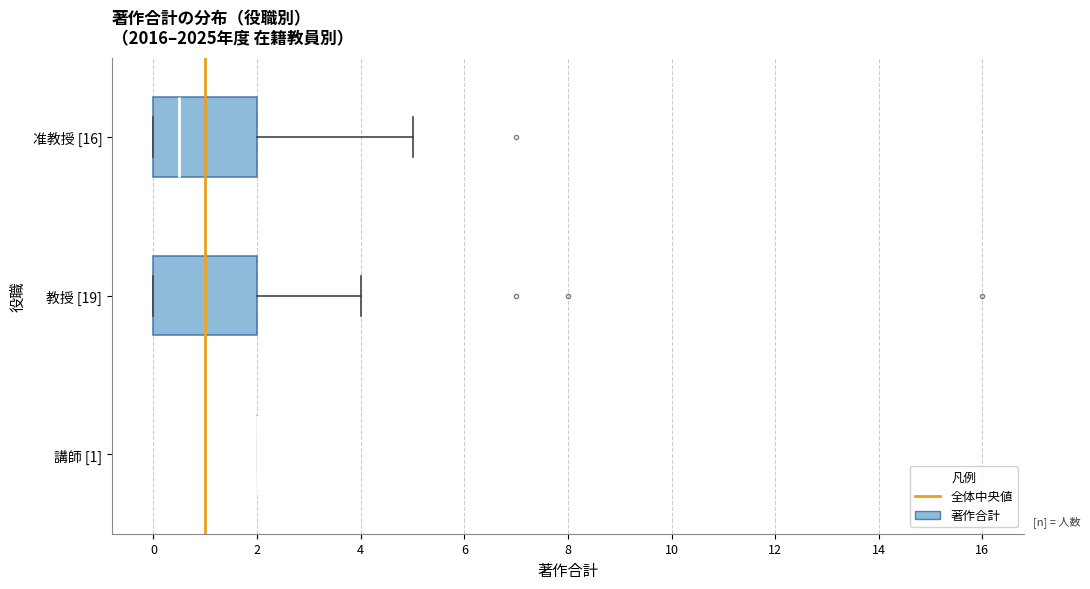

Reading bottom to top, transcribe this box plot: for each box, give where its median line is, the range the box spans, and where its two whiskers end, as read against the x-axis. The values are not printed on the chart, so give them approximately, as read against the axis.

講師 [1]: box collapsed to a line at 2.0, whiskers 2.0 to 2.0
教授 [19]: median 1.0, box 0.0 to 2.0, whiskers 0.0 to 4.0
准教授 [16]: median 0.6, box 0.0 to 2.0, whiskers 0.0 to 5.0